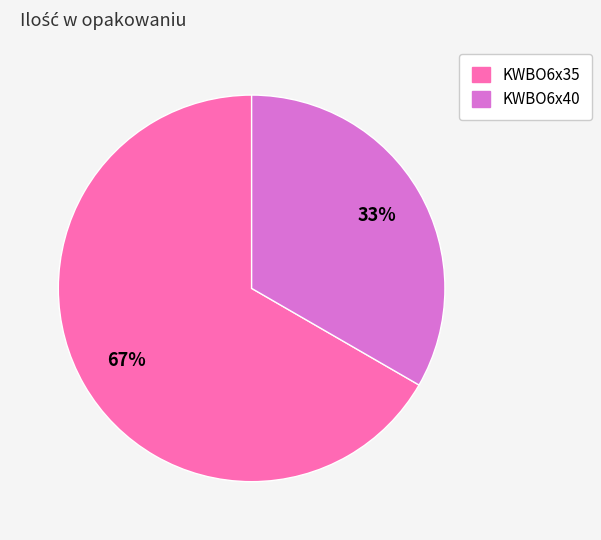

To the nearest percent, what is the combined percentage of KWBO6x40 and KWBO6x35?

100%